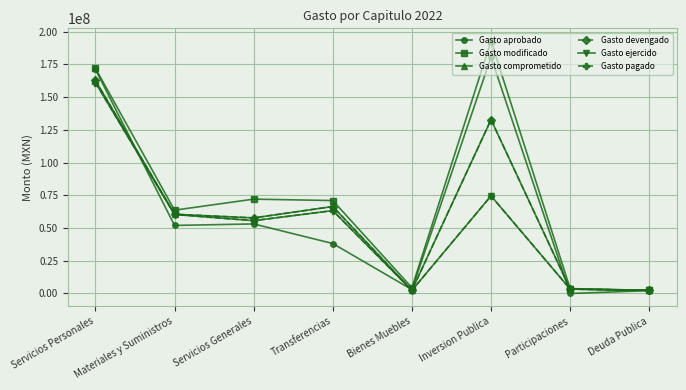

List the series in order of their peak value, lowest first.

Gasto ejercido, Gasto pagado, Gasto comprometido, Gasto devengado, Gasto aprobado, Gasto modificado